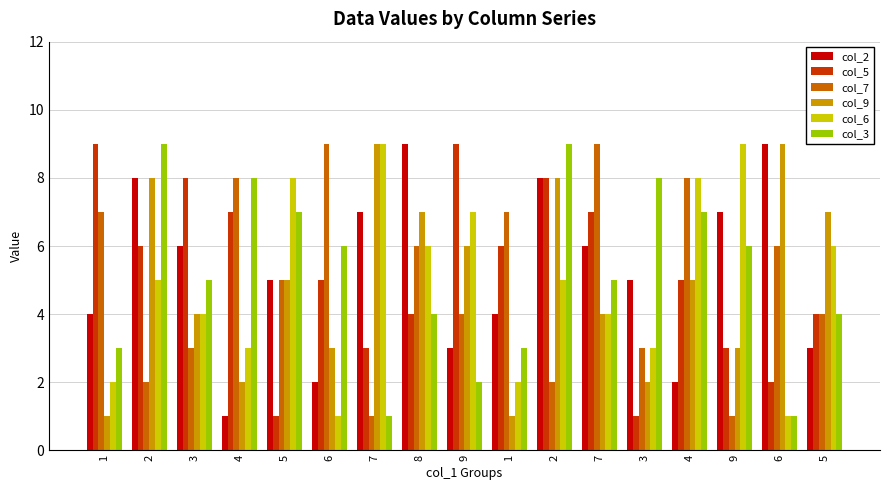

What is the difference between the highest and lowest values at 1?

8